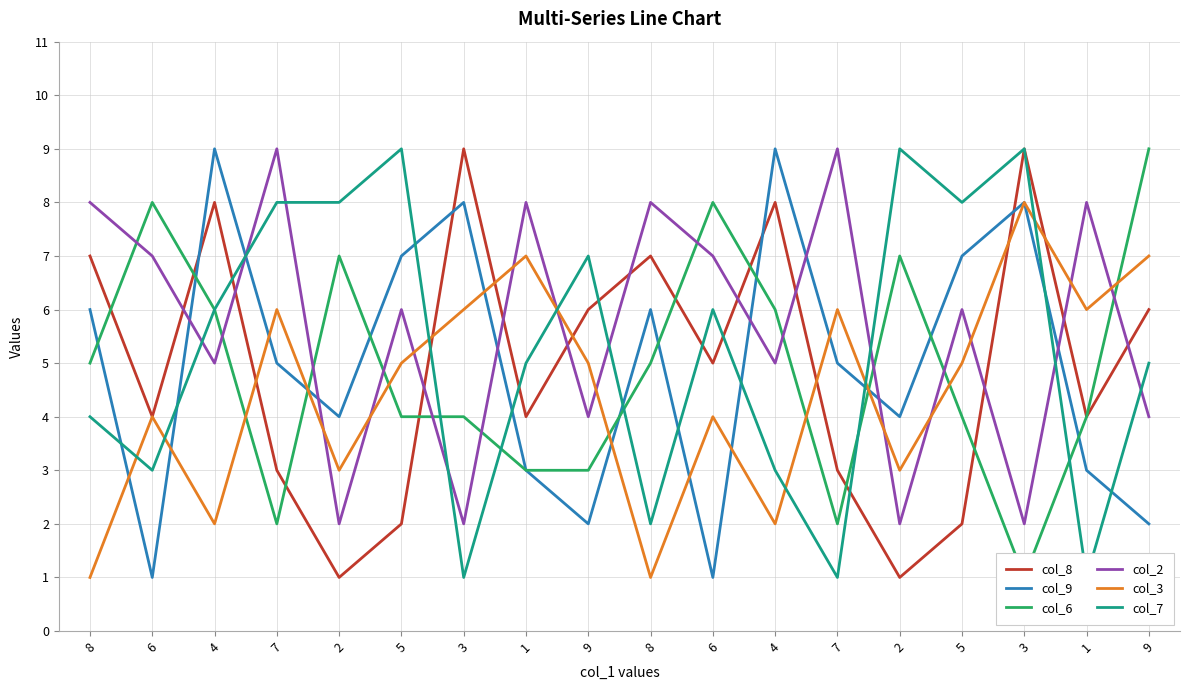

Where do col_7 and col_8 first cross each other?

4 and 7